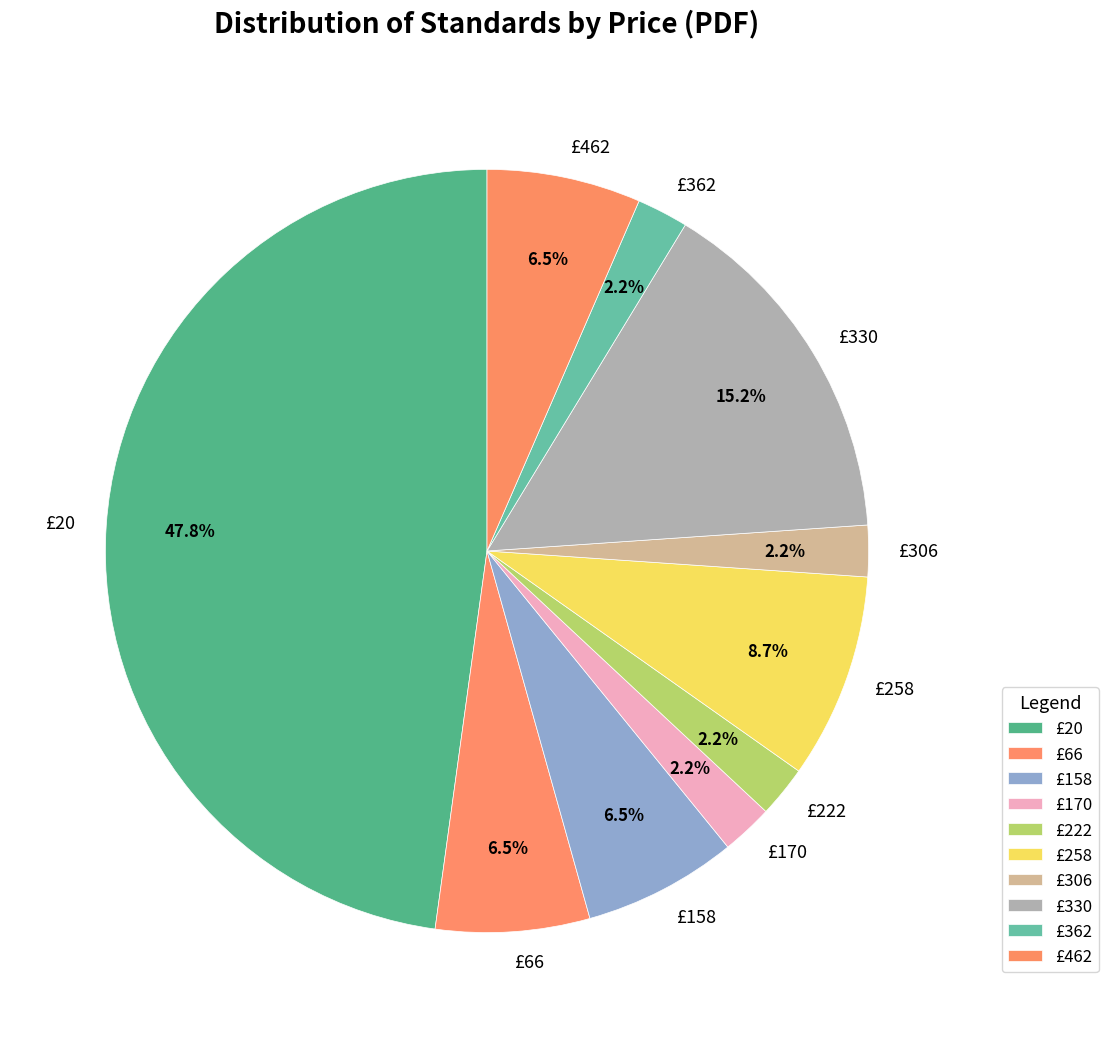

Does £158 account for over 50% of the chart?

No